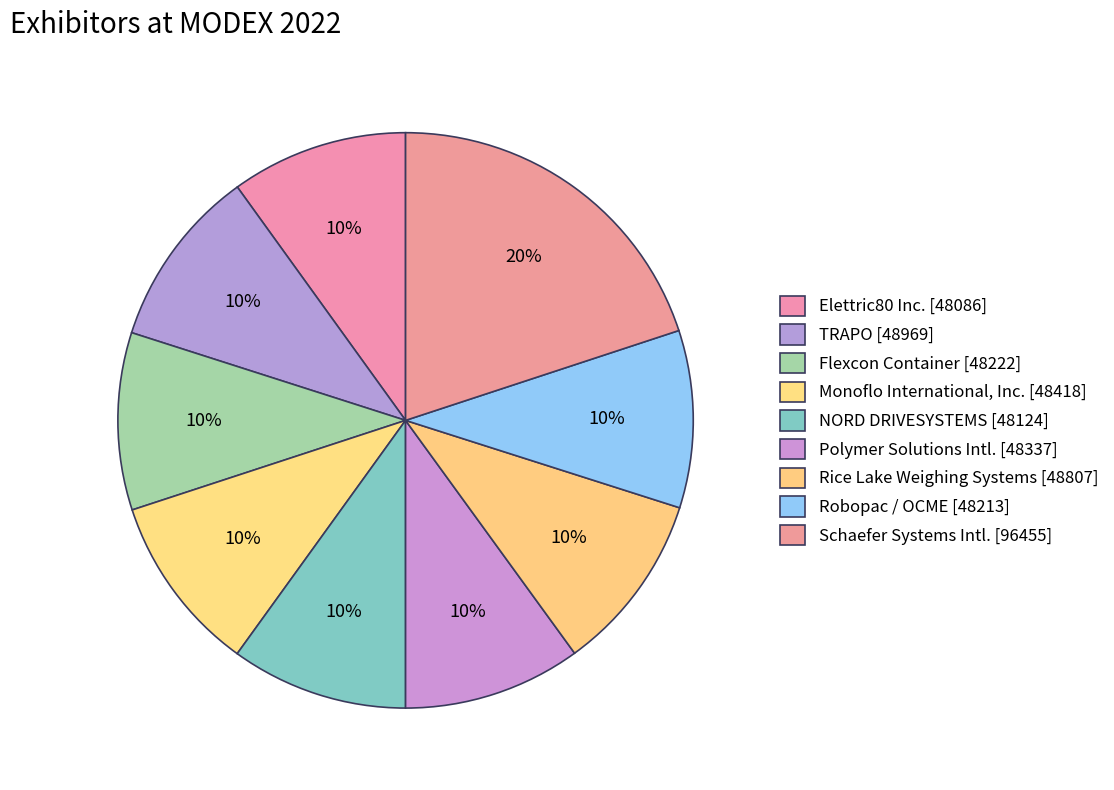

How many slices are in this pie chart?

9